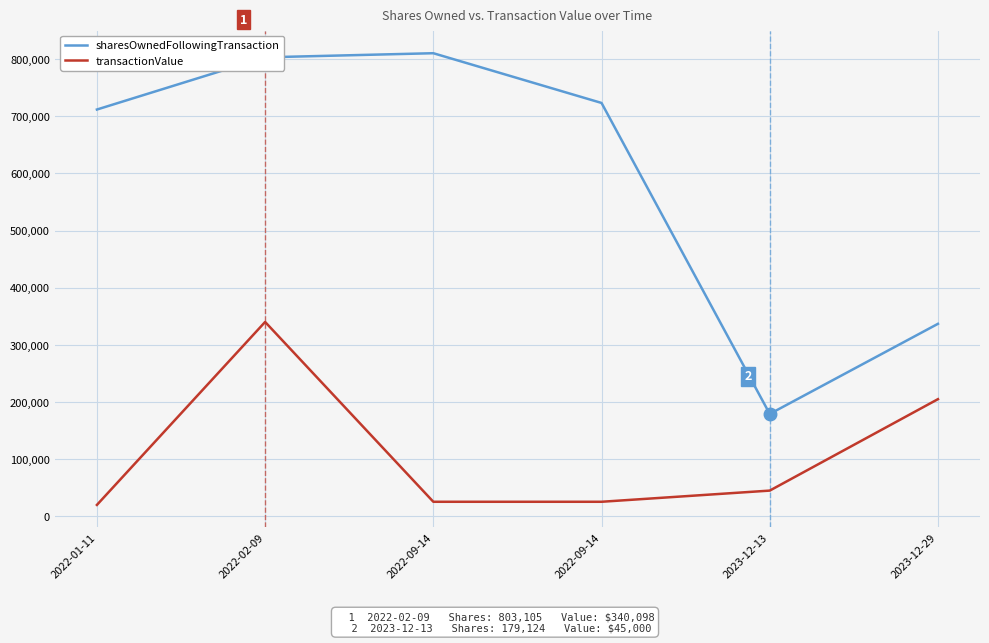

What are all the series names shown in the legend?

sharesOwnedFollowingTransaction, transactionValue